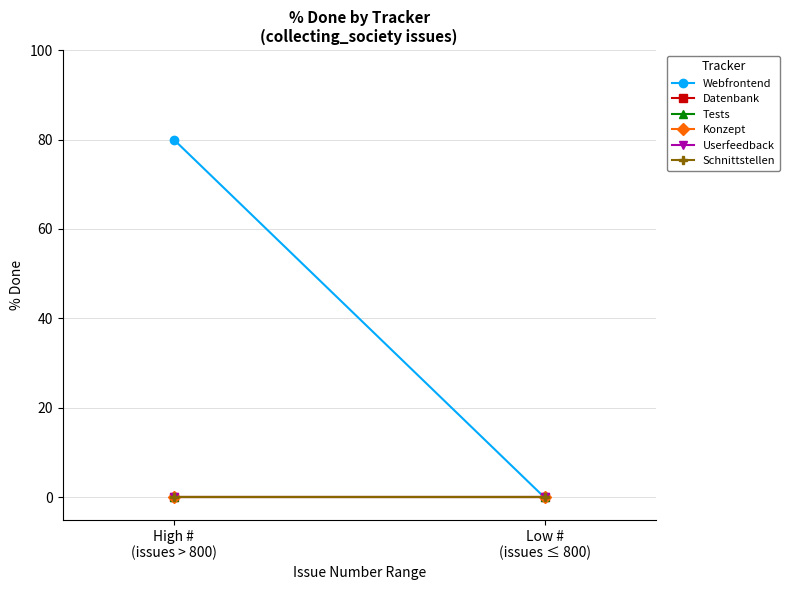

What is the value of the Webfrontend point at the 1st from the left?

80